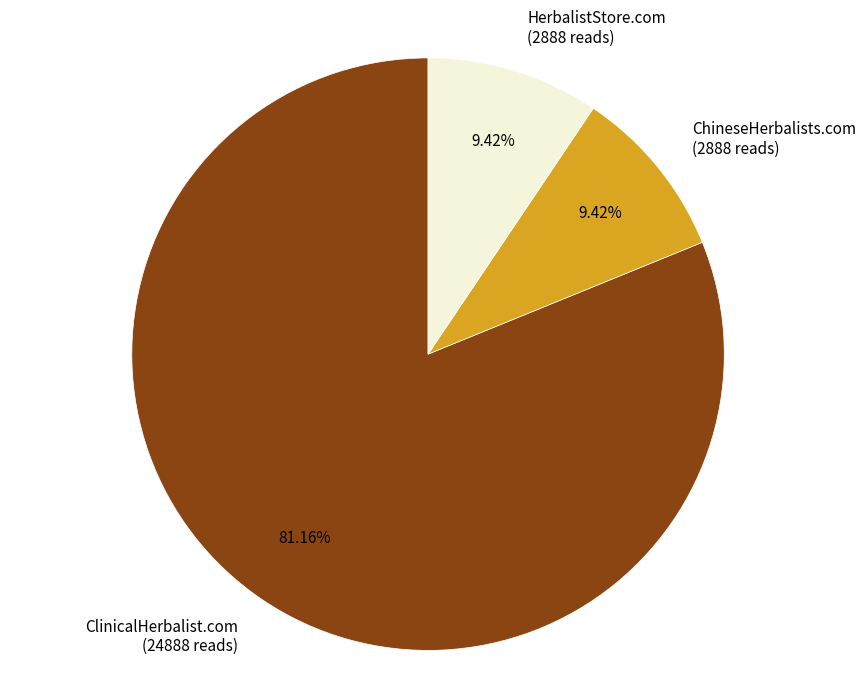

The ChineseHerbalists.com slice represents 2% of the pie. True or false?

False